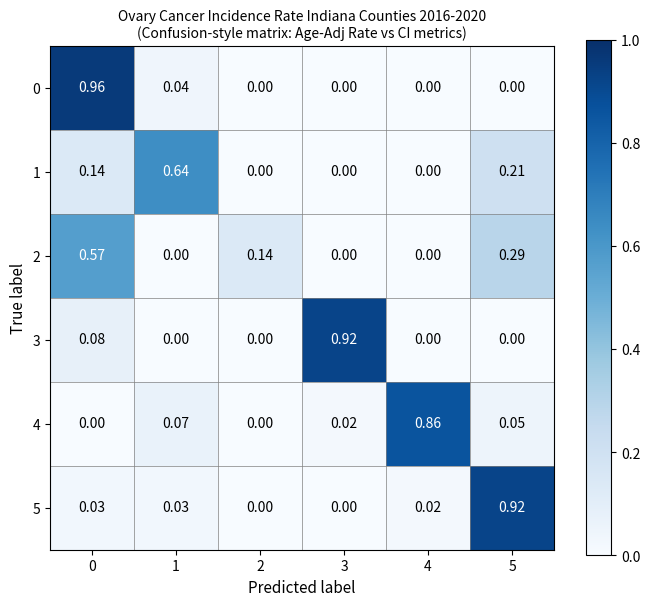

Is the value of 3 at 4 greater than the value of 4 at 4?

No